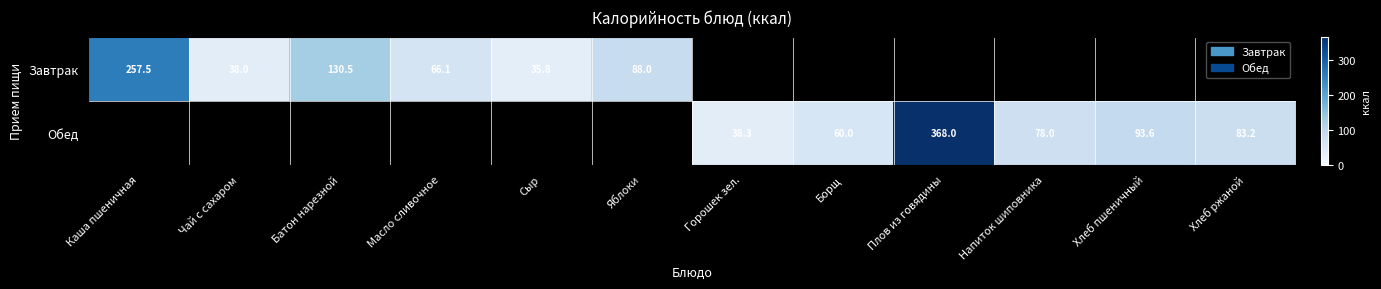

How many values in Завтрак are above zero?

6